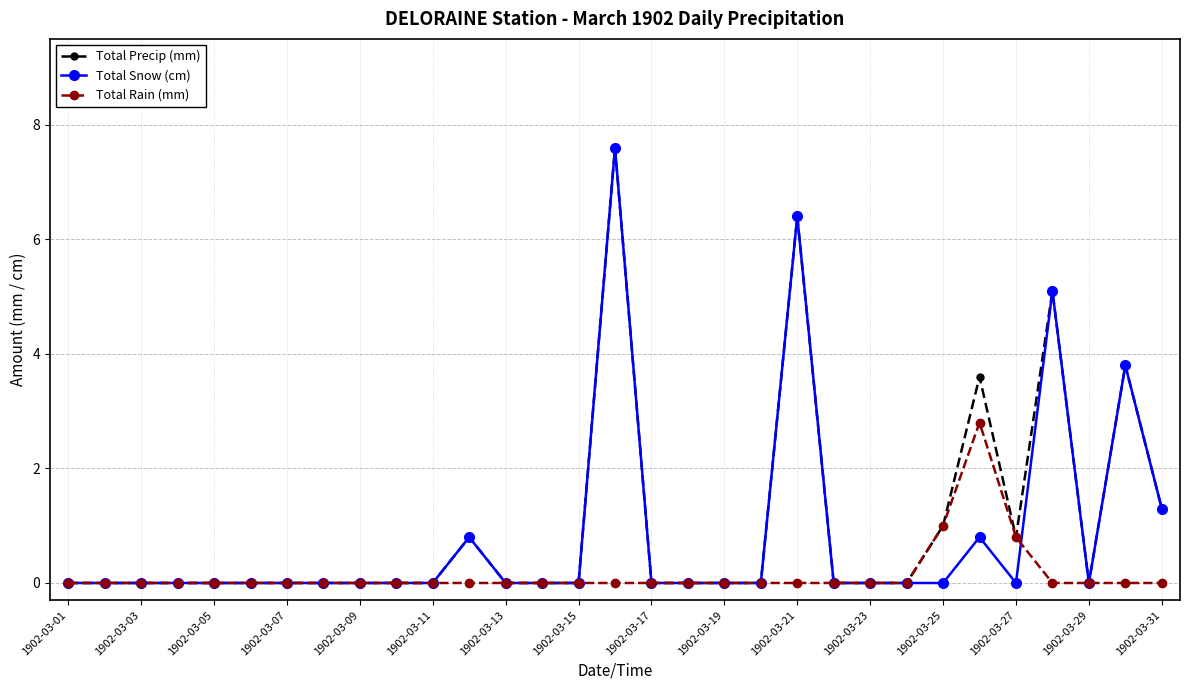

What is the maximum value for Total Rain (mm)?

2.8